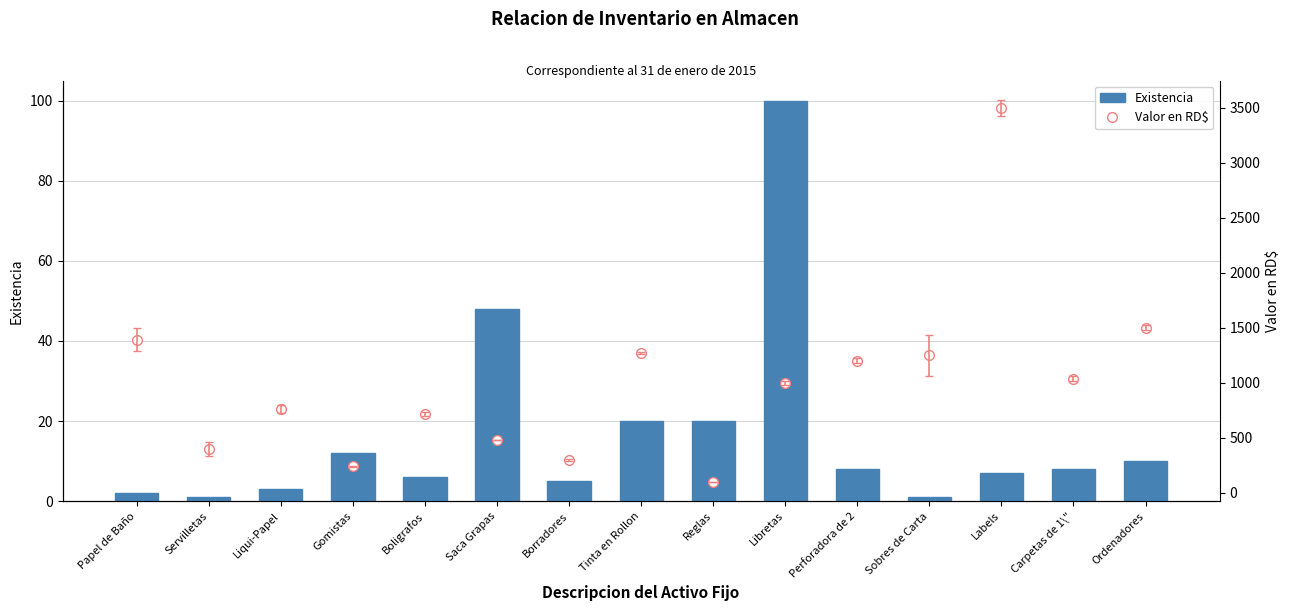

How many values in the Existencia series exceed 8?

6